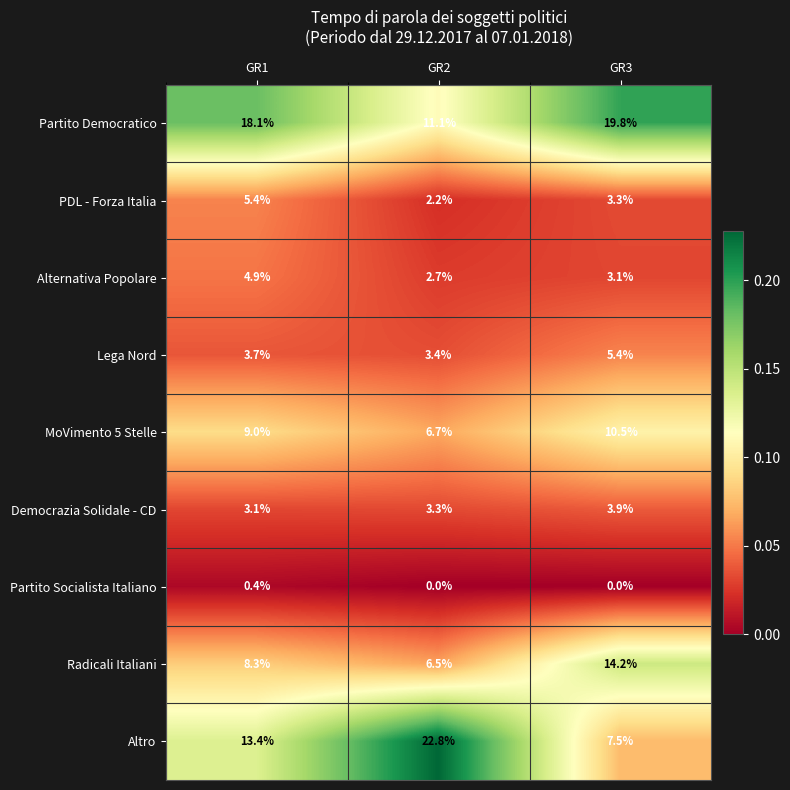

Which series has the largest total across all categories?

Partito Democratico